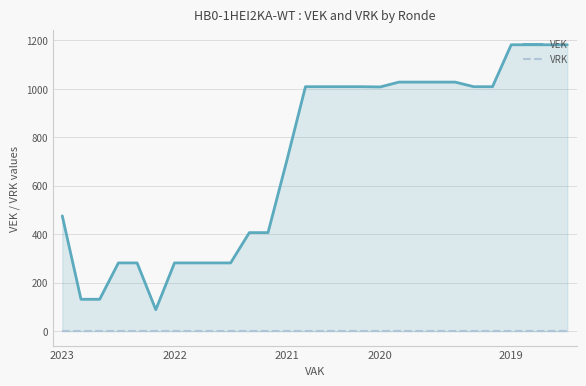

What is the label of the 1st point from the left?

2023